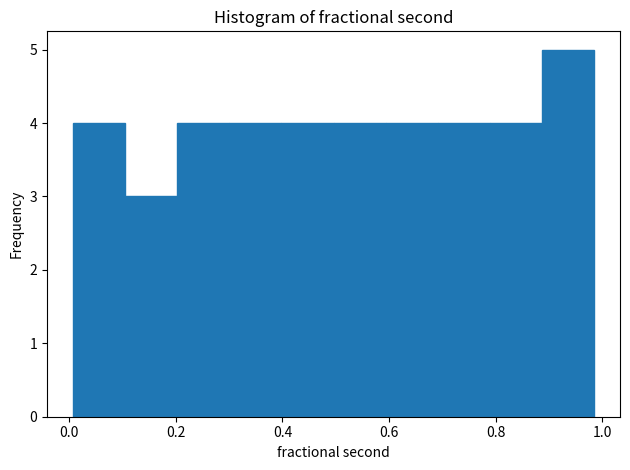

Reading left to right, transcribe this chart: for each bar, give the range it covers on the x-axis and its height. Neither the bar edges nor the heights are printed on the chart, so give them approximately, as read against the axes.

0.00 to 0.10: 4
0.10 to 0.20: 3
0.20 to 0.30: 4
0.30 to 0.40: 4
0.40 to 0.50: 4
0.50 to 0.60: 4
0.60 to 0.70: 4
0.70 to 0.78: 4
0.78 to 0.88: 4
0.88 to 0.98: 5